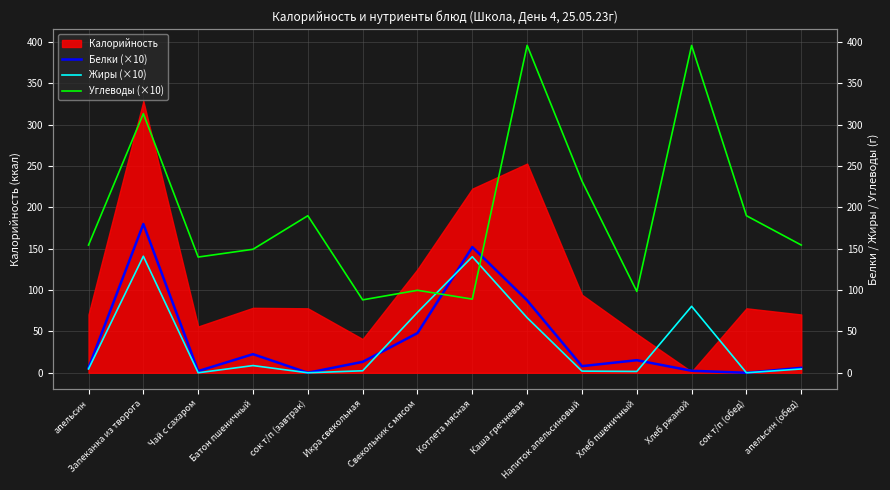

At which category does Углеводы (×10) reach its first local peak?

Запеканка из творога